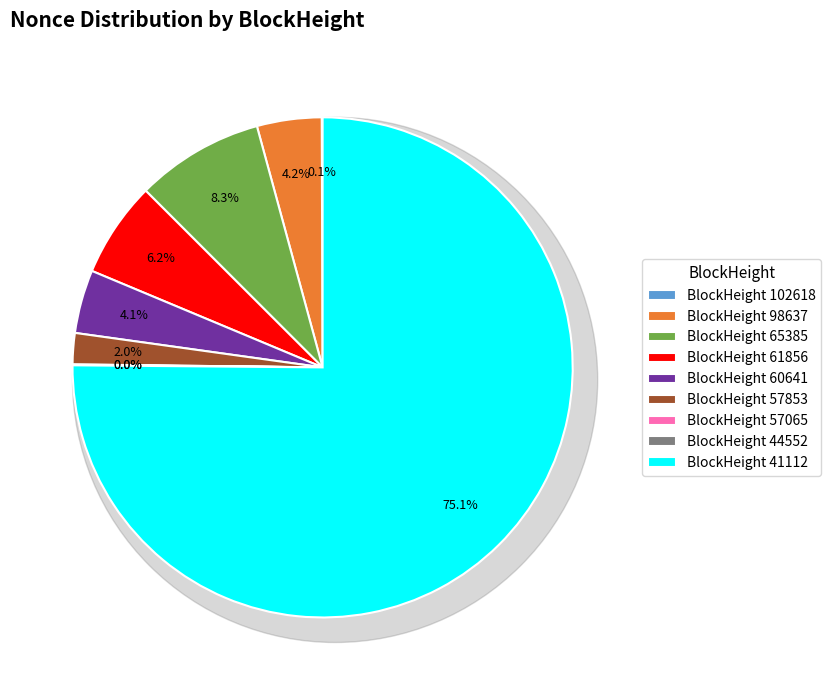

To the nearest percent, what percentage of the pie is 98637?

4%